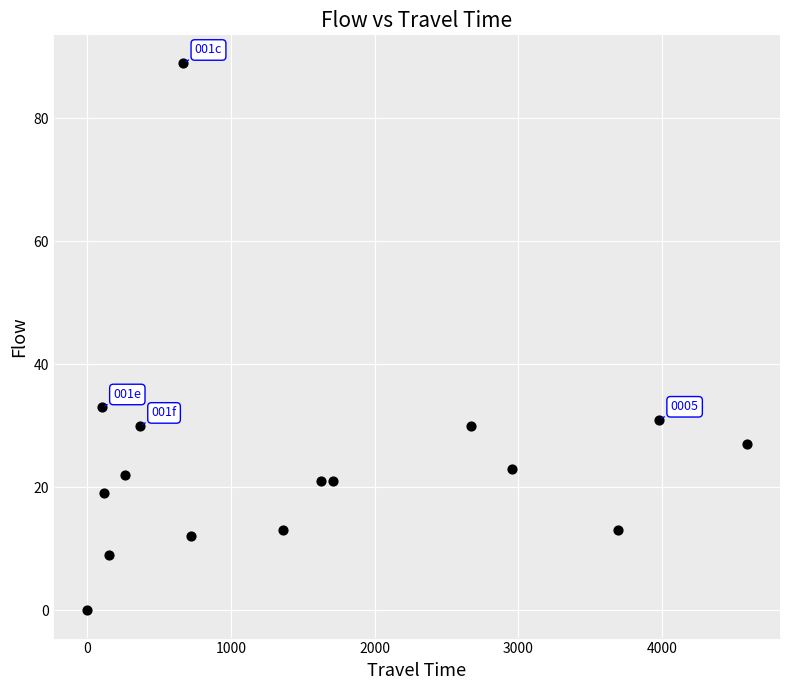

What is the range of X values (max minus min)?

4589